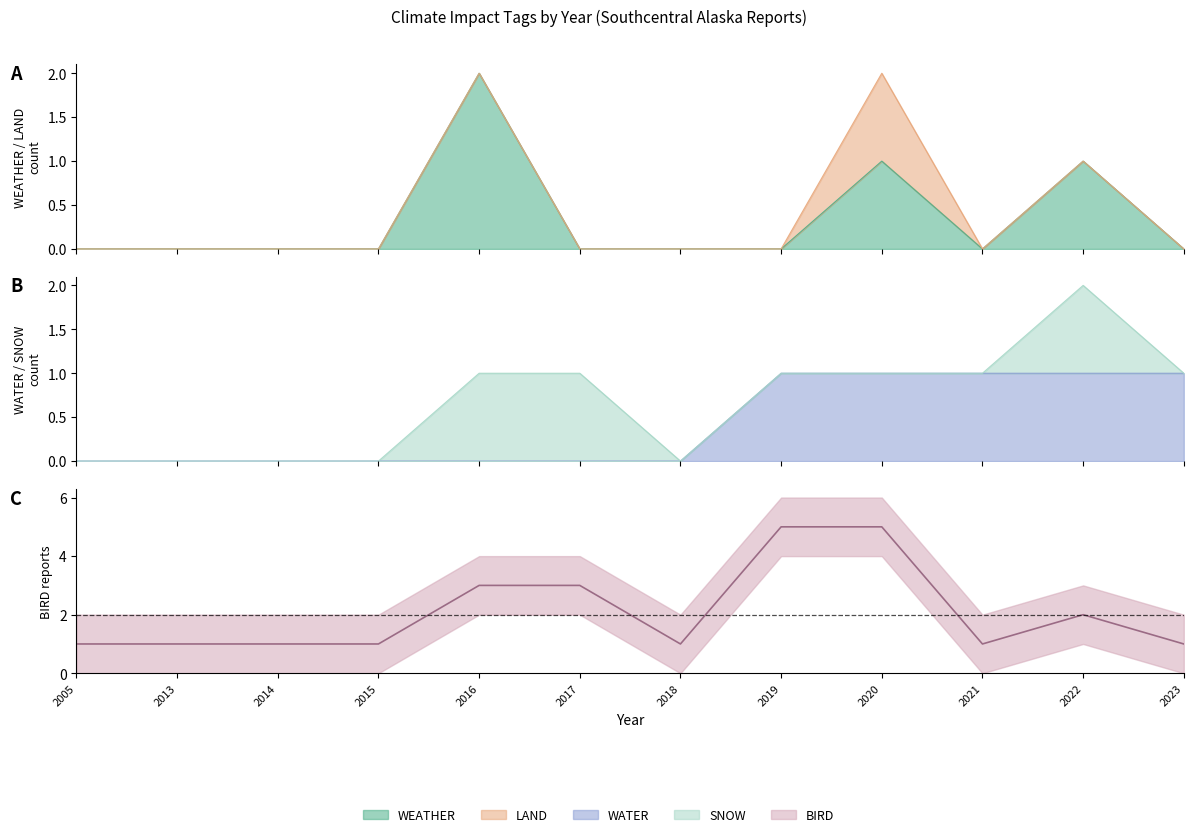

The value at 2005 is 1. True or false?

True